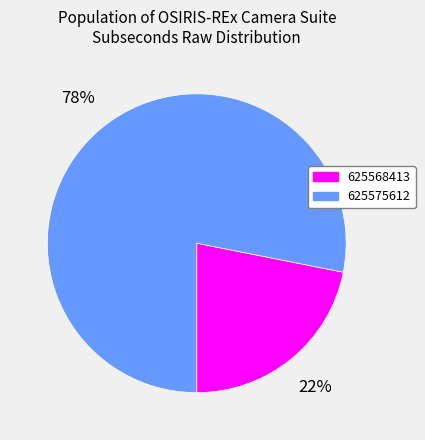

Is there any slice that represents more than half of the pie?

Yes